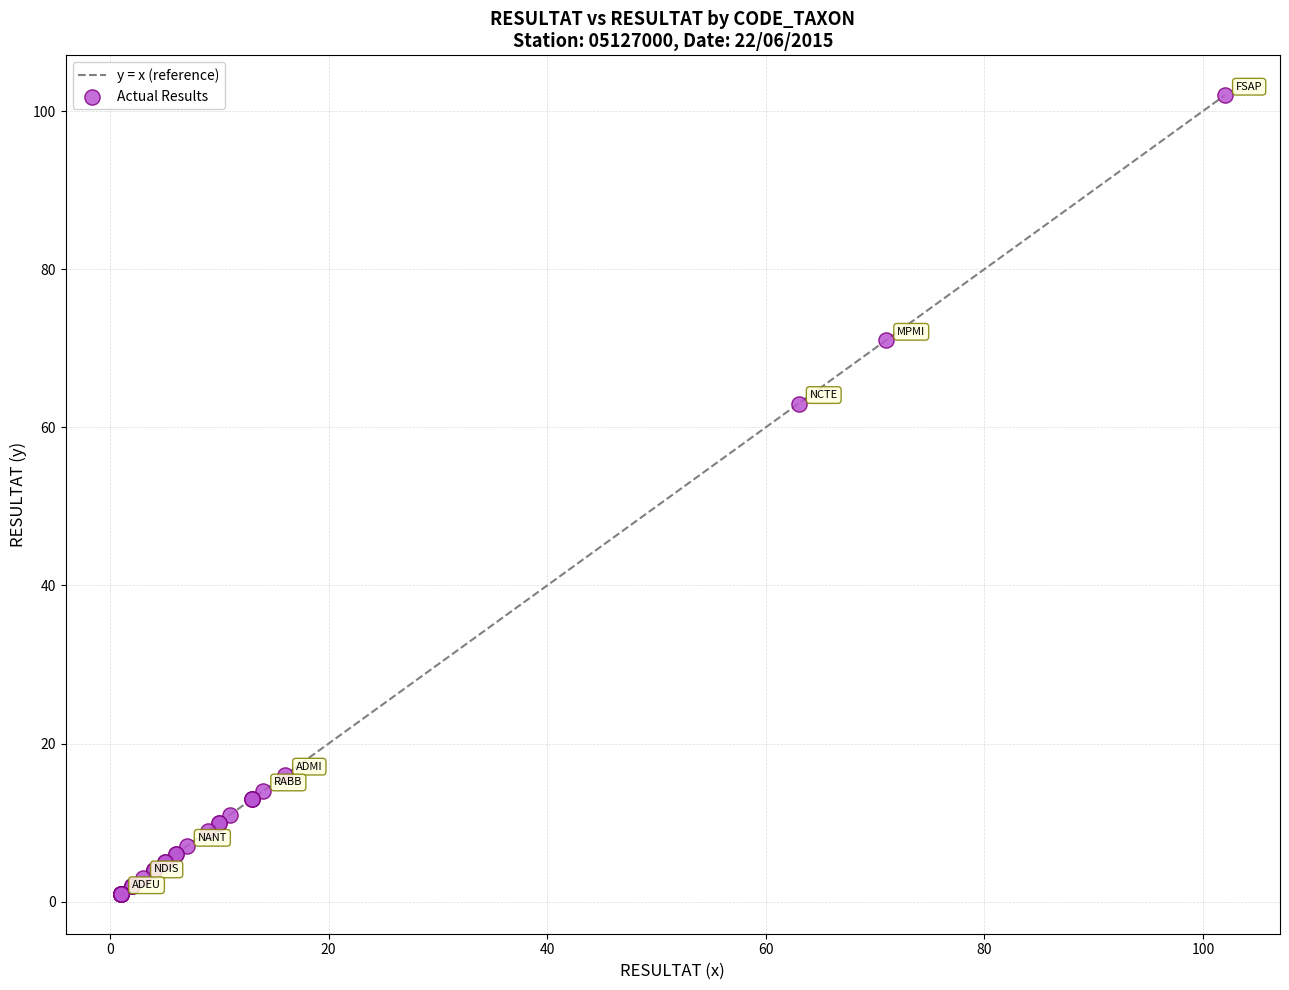

What Y value in the scatter plot is closest to 51?

63